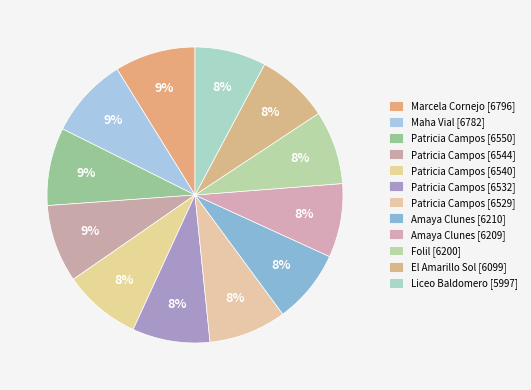

What percentage is the Patricia Campos [6529] slice, to the nearest percent?

8%